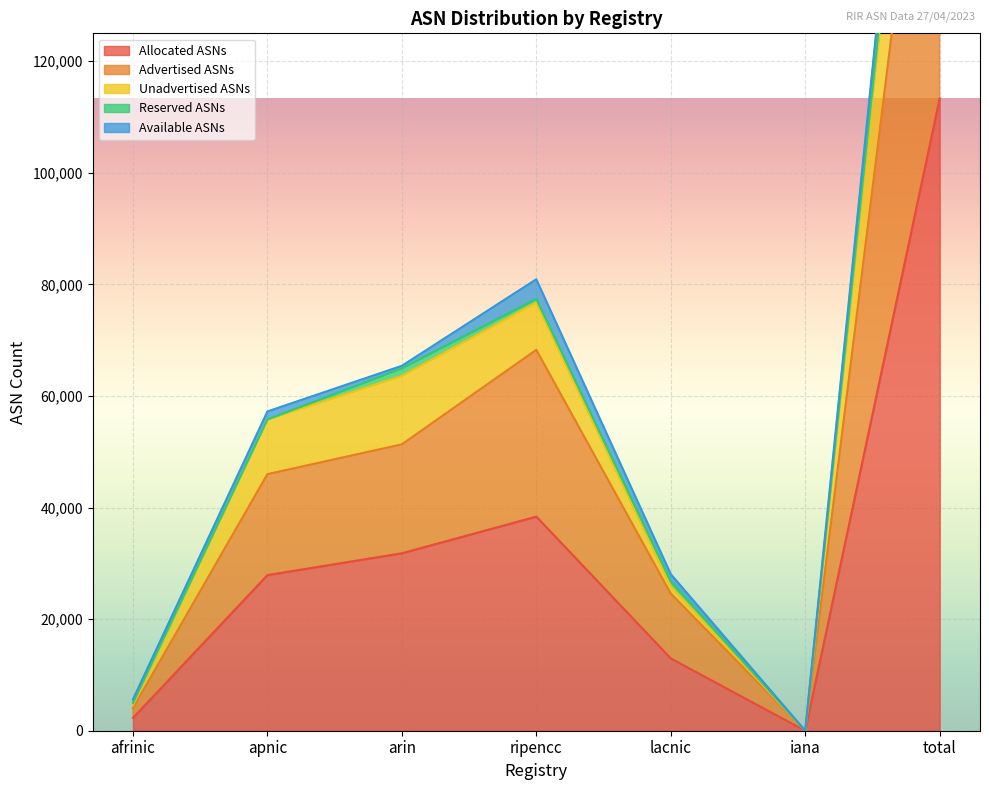

What is the sum of all Allocated ASNs values?

226662